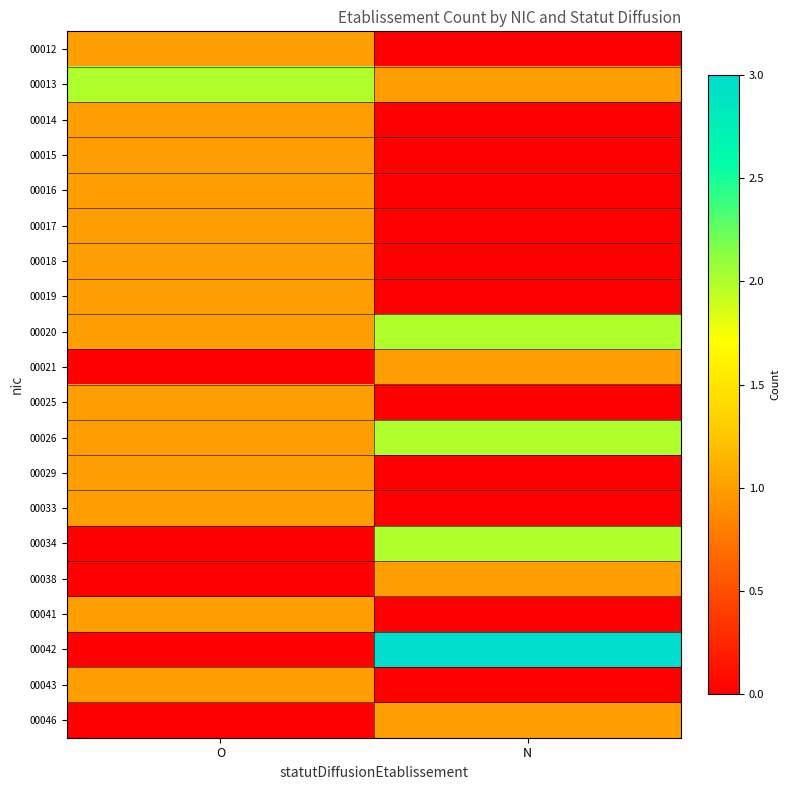

Reading right to left, what are all the values shown in this chart?

00012: N=0	O=1
00013: N=1	O=2
00014: N=0	O=1
00015: N=0	O=1
00016: N=0	O=1
00017: N=0	O=1
00018: N=0	O=1
00019: N=0	O=1
00020: N=2	O=1
00021: N=1	O=0
00025: N=0	O=1
00026: N=2	O=1
00029: N=0	O=1
00033: N=0	O=1
00034: N=2	O=0
00038: N=1	O=0
00041: N=0	O=1
00042: N=3	O=0
00043: N=0	O=1
00046: N=1	O=0